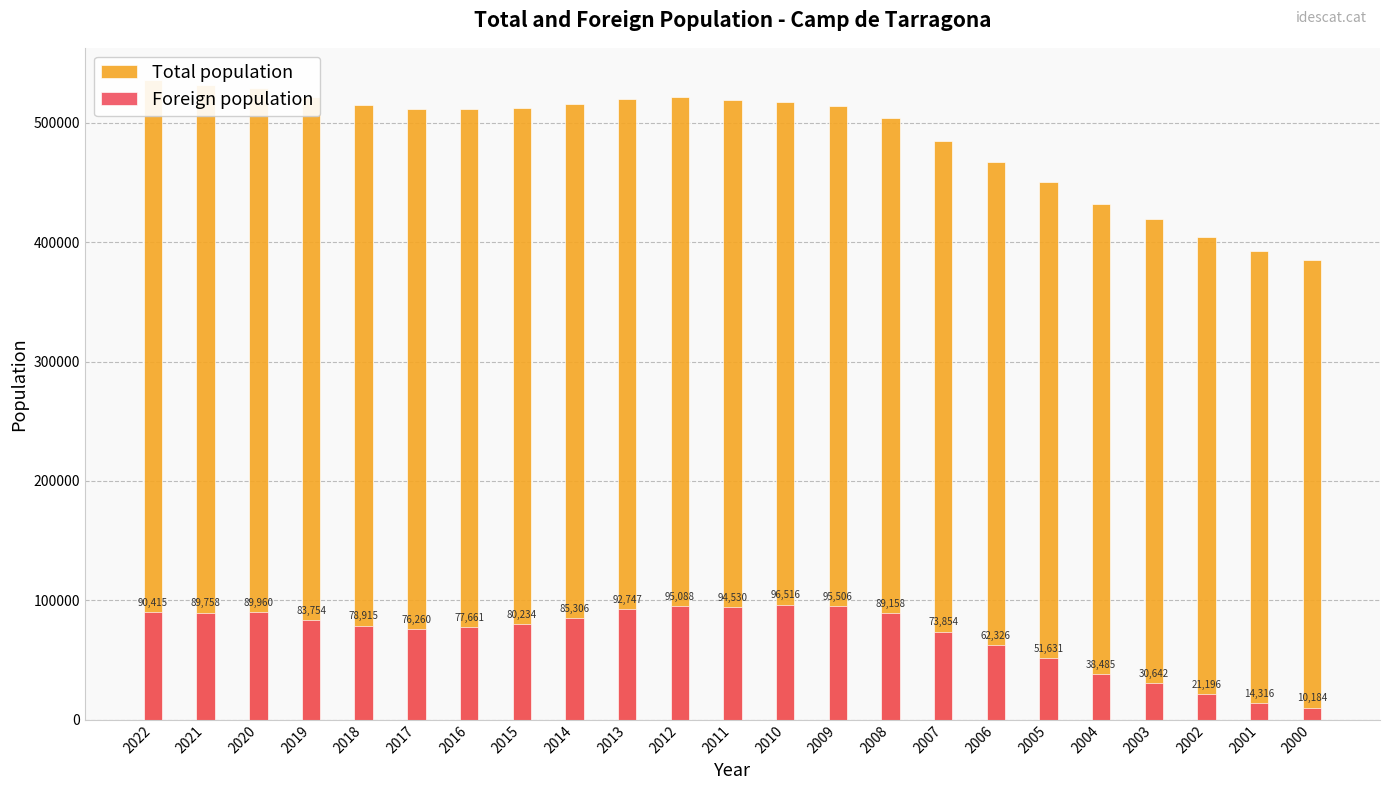

How many groups of bars are there?

23